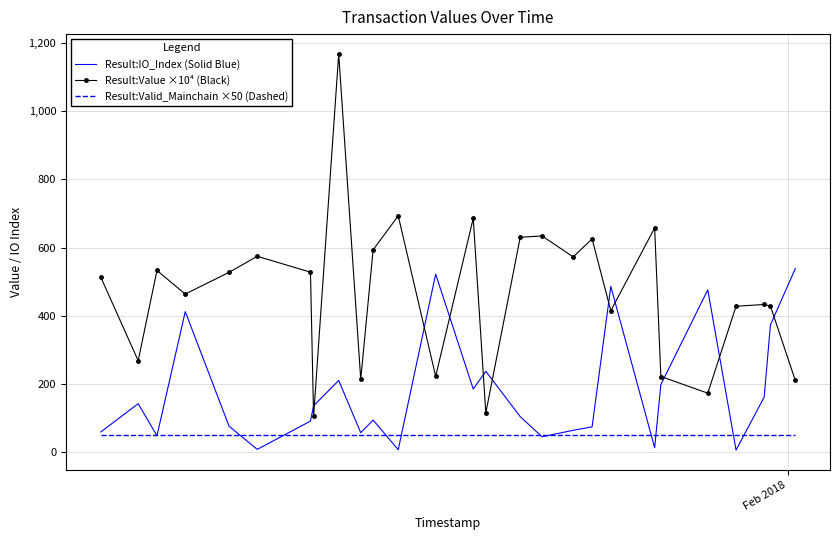

Rank the series by their average value, from highest to lowest.

Result:Value ×10⁴ (Black), Result:IO_Index (Solid Blue), Result:Valid_Mainchain ×50 (Dashed)